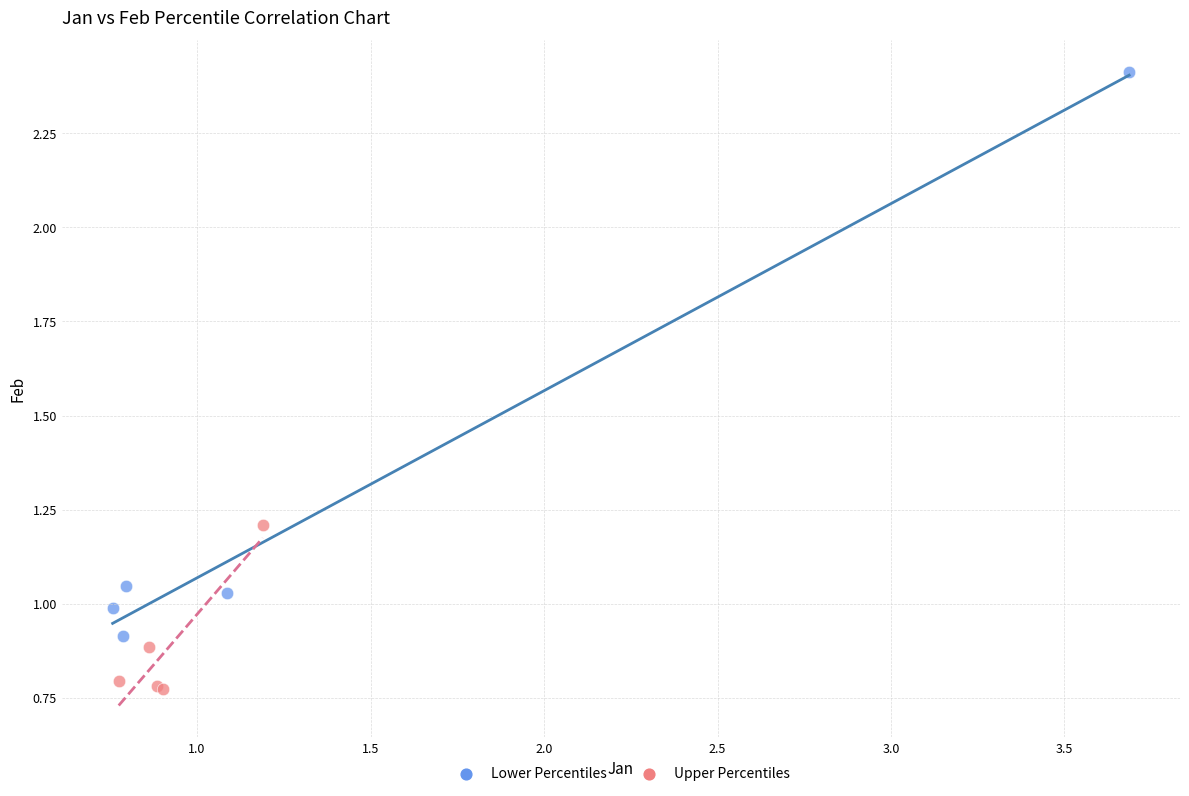

Which series reaches the maximum Y coordinate?

Lower Percentiles